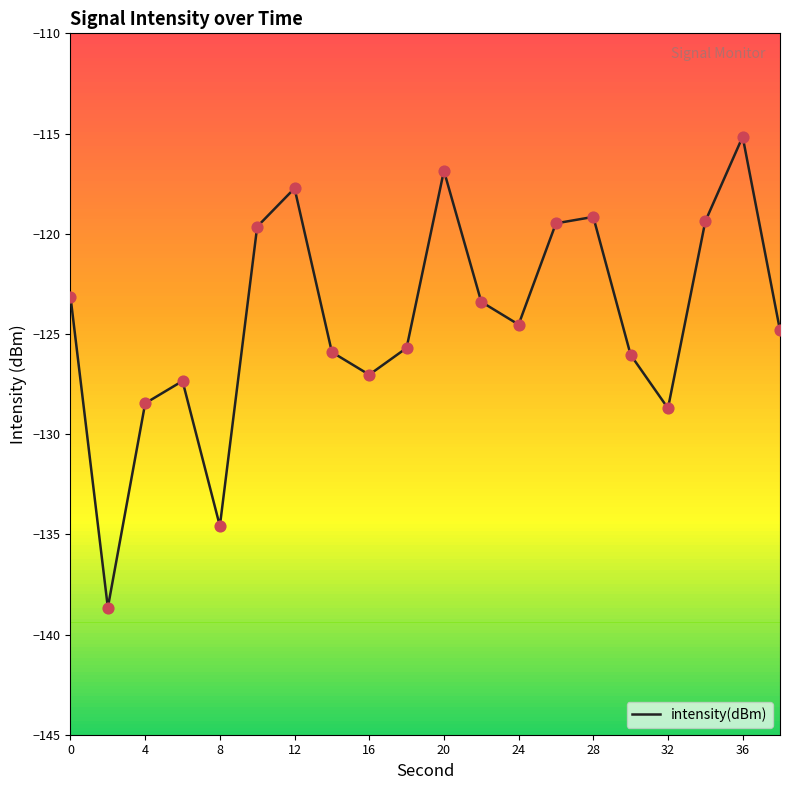

What is the minimum value shown in the chart?

-138.7